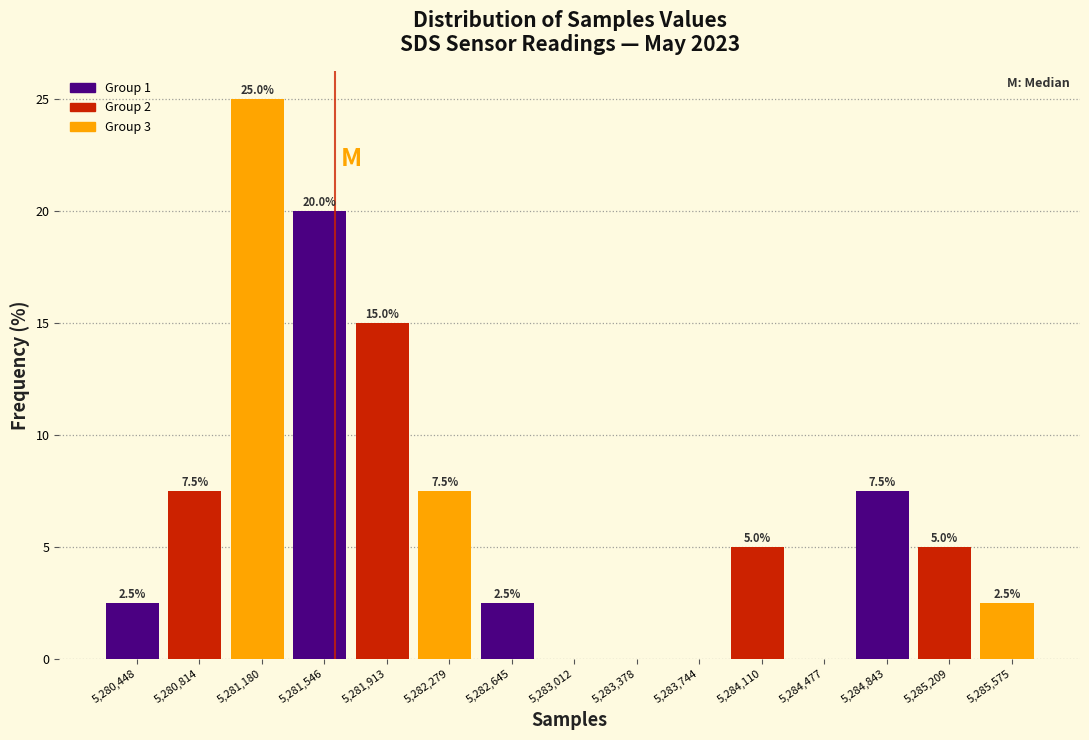

Over which range of the x-axis is the bar tallest?

5281000 to 5281350